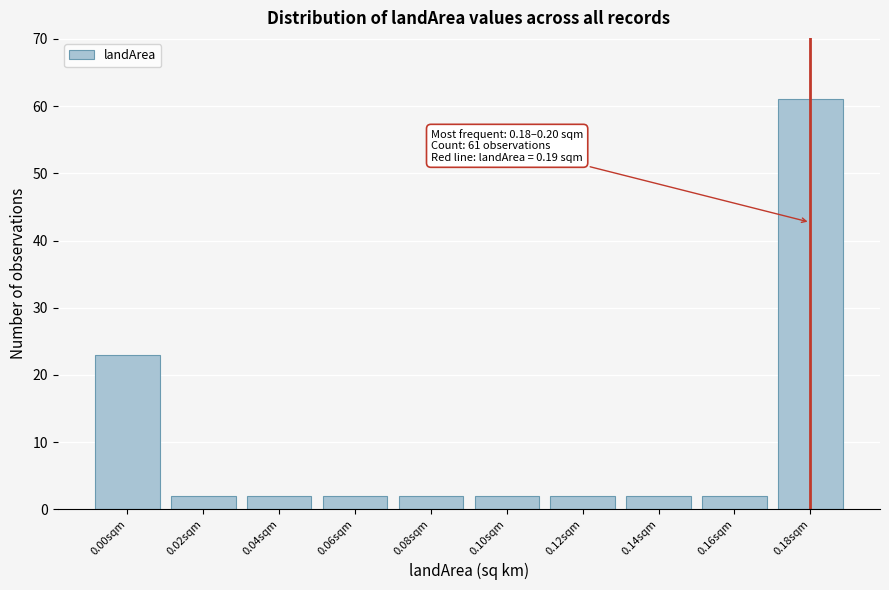

Reading left to right, transcribe all the data shown in this chart.

0.00sqm=23	0.02sqm=2	0.04sqm=2	0.06sqm=2	0.08sqm=2	0.10sqm=2	0.12sqm=2	0.14sqm=2	0.16sqm=2	0.18sqm=61